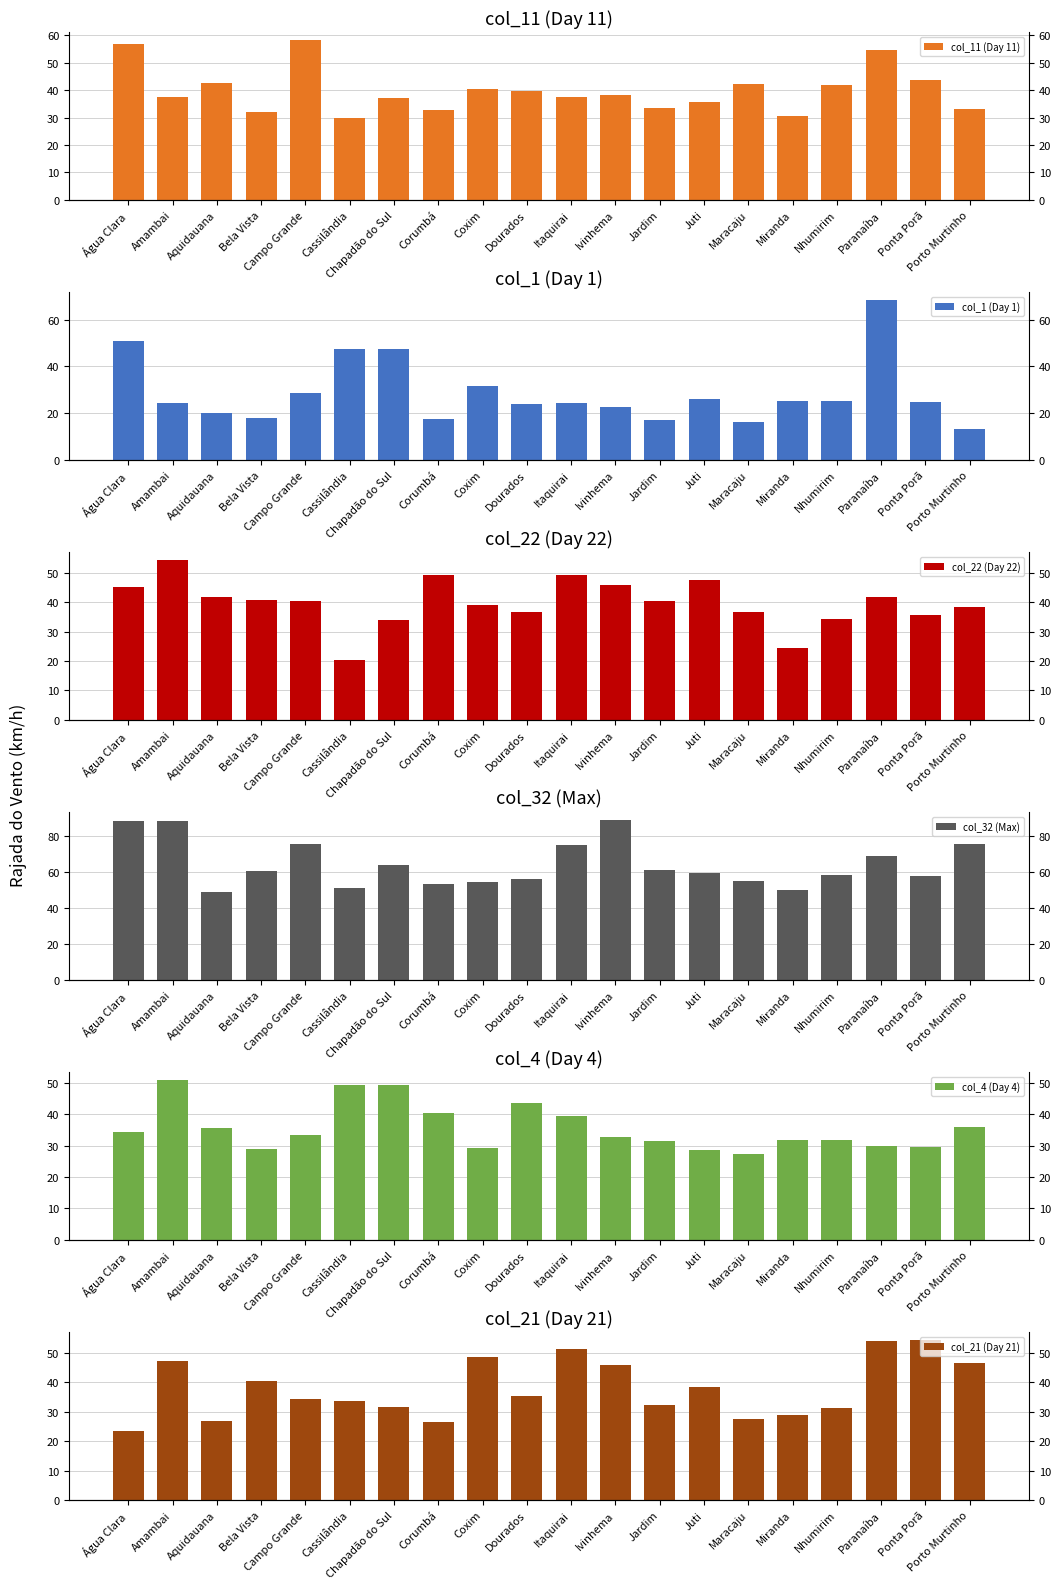

Reading left to right, extract all data points from this chart.

col_11 (Day 11): 56.9	37.4	42.5	32.0	58.3	29.9	37.1	32.8	40.3	39.6	37.4	38.2	33.5	35.6	42.1	30.6	41.8	54.7	43.6	33.1
col_1 (Day 1): 50.8	24.1	20.2	18.0	28.4	47.5	47.5	17.6	31.7	23.8	24.5	22.7	16.9	25.9	16.2	25.2	25.2	68.4	24.8	13.3
col_22 (Day 22): 45.4	54.4	41.8	40.7	40.3	20.5	33.8	49.3	39.2	36.7	49.3	45.7	40.3	47.5	36.7	24.5	34.2	41.8	35.6	38.5
col_32 (Max): 87.8	87.8	49.0	60.1	75.2	50.8	63.7	52.9	54.0	56.2	74.5	88.6	60.8	59.4	54.7	50.0	58.3	68.4	57.6	75.2
col_4 (Day 4): 34.2	50.8	35.6	28.8	33.5	49.3	49.3	40.3	29.2	43.6	39.2	32.8	31.3	28.4	27.4	31.7	31.7	29.9	29.5	36.0
col_21 (Day 21): 23.4	47.2	27.0	40.3	34.2	33.8	31.7	26.6	48.6	35.3	51.5	46.1	32.4	38.5	27.7	28.8	31.3	54.0	54.4	46.4